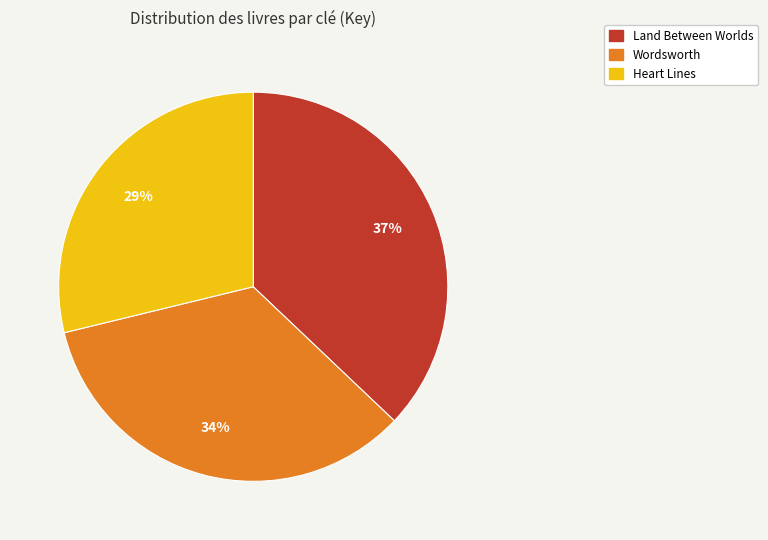

True or false: Wordsworth accounts for 34% of the total.

True